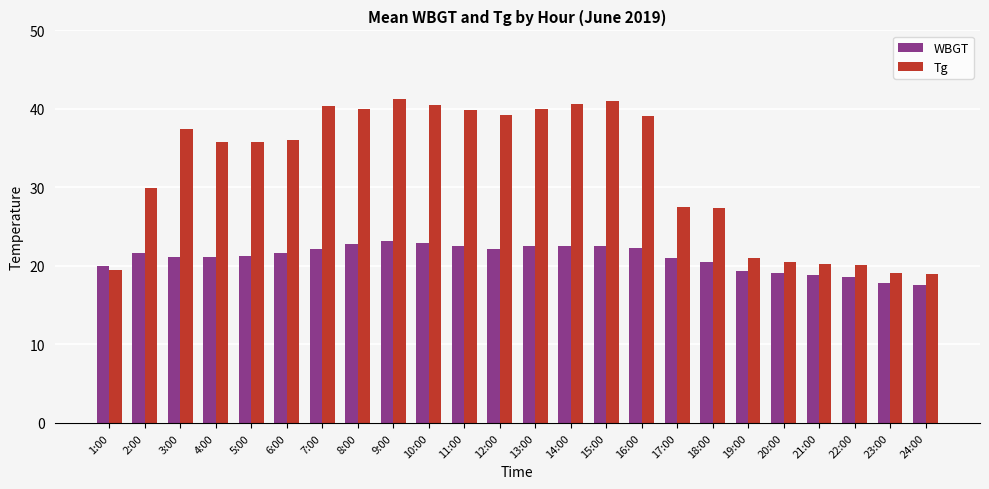

What is the value of the WBGT bar at the 13th from the left?

22.5